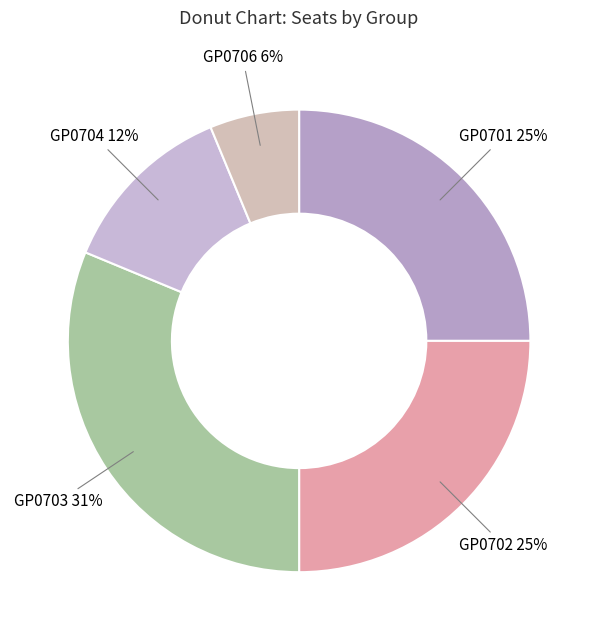

What percentage is the GP0703 slice, to the nearest percent?

31%